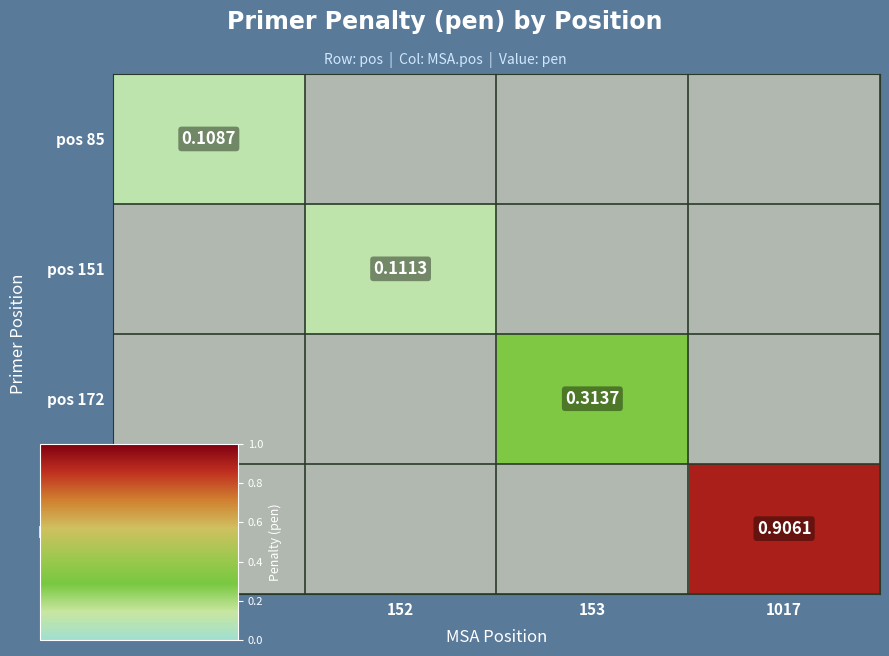

At 1017, list the series in order from largest to smallest.

pos 85, pos 151, pos 172, pos 1015